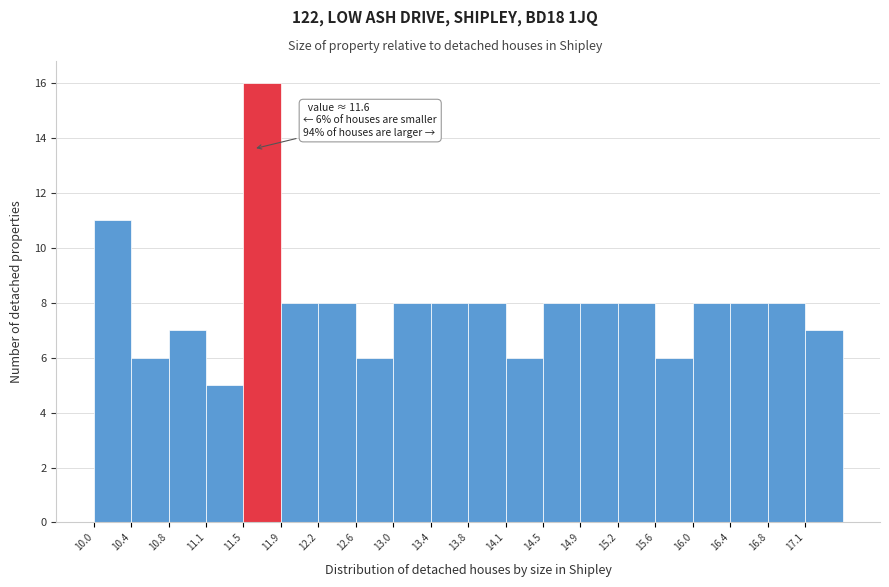

Over which range of the x-axis is the bar tallest?

11.500 to 11.875